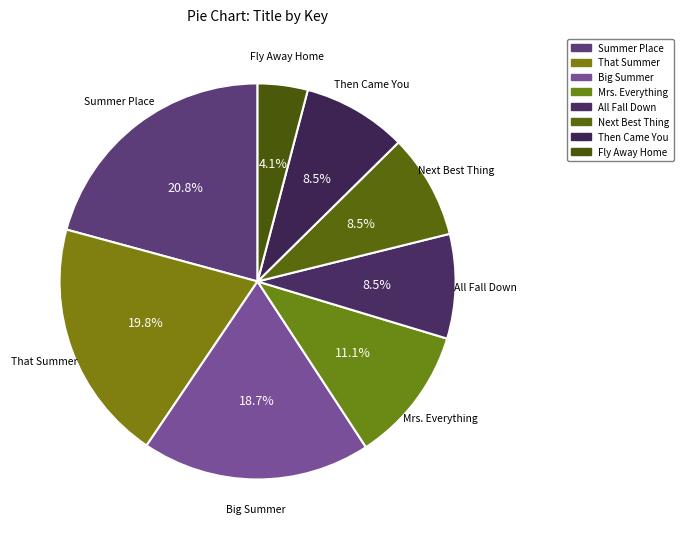

What is the ratio of the value at Mrs. Everything to the value at Summer Place?

0.5